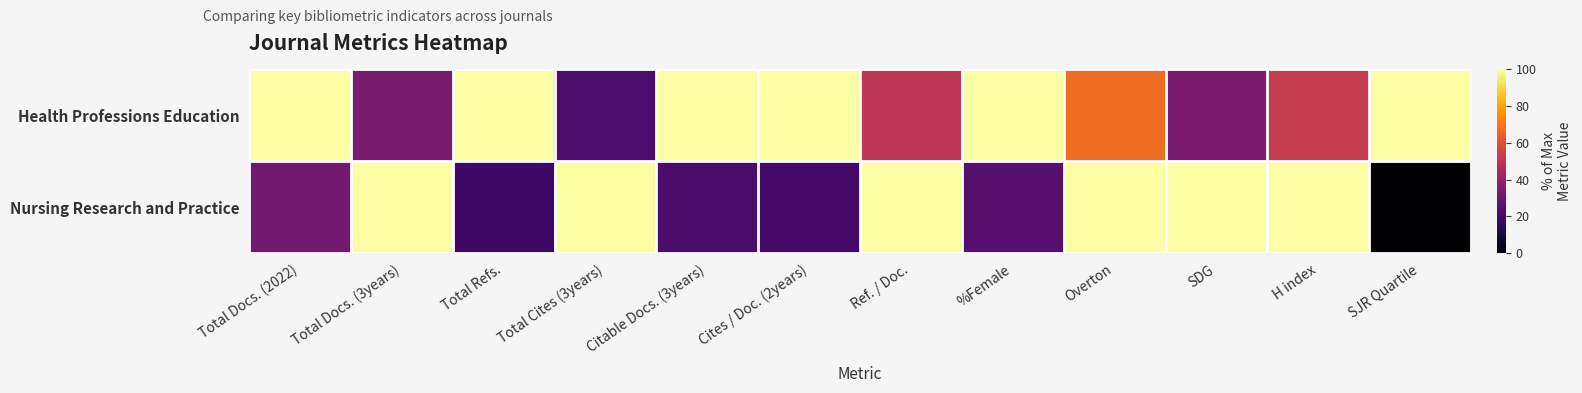

Which series changed the most between Total Docs. (2022) and Cites / Doc. (2years)?

Nursing Research and Practice